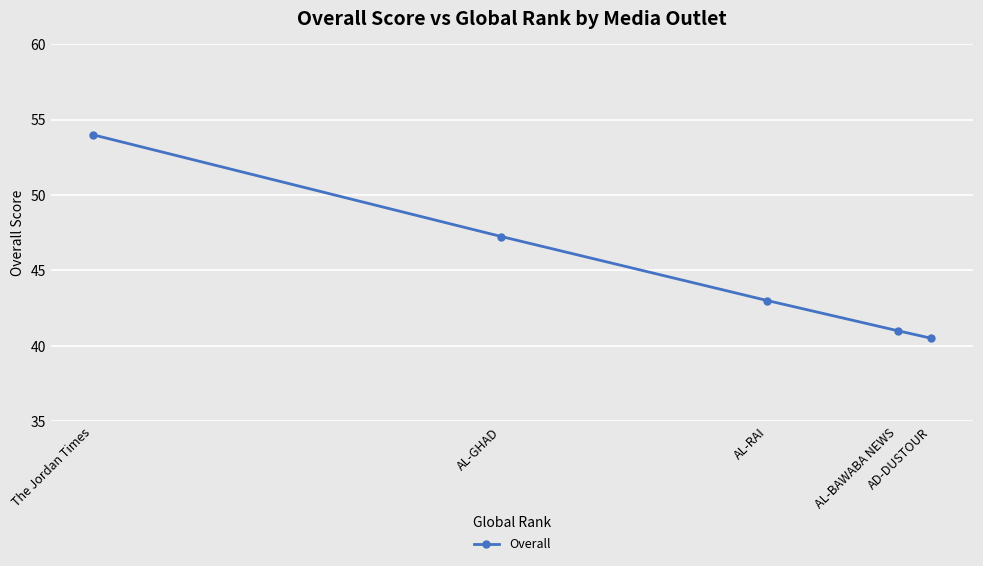

The chart shows a value of 18.8 at AL-BAWABA NEWS. True or false?

False